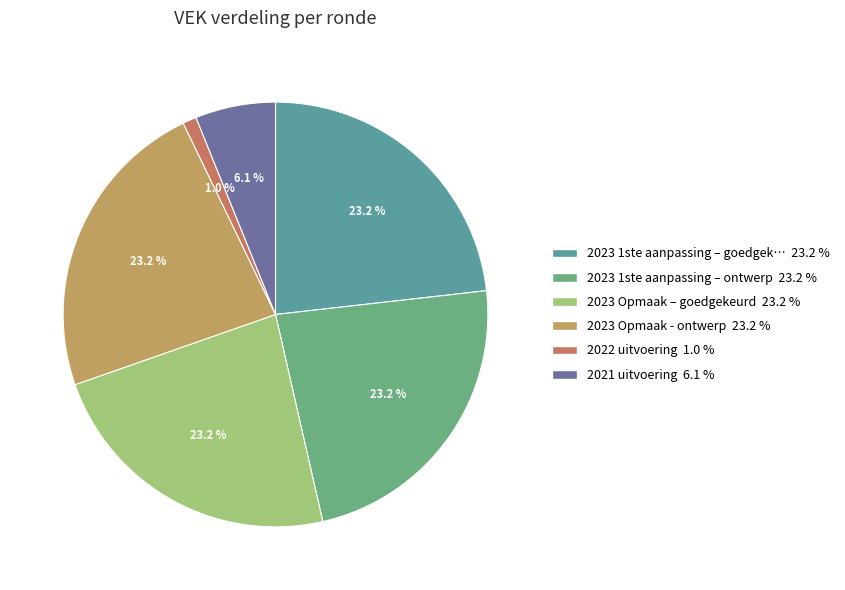

Is there any slice that represents more than half of the pie?

No